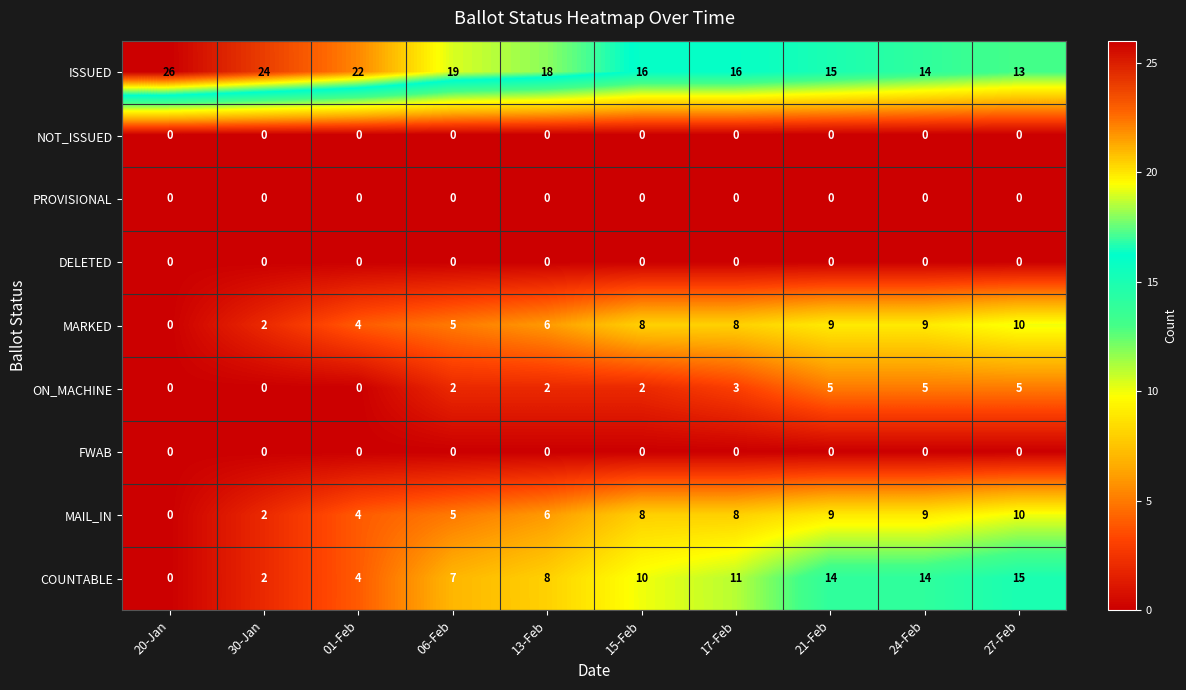

What is the maximum value shown in the chart?

26